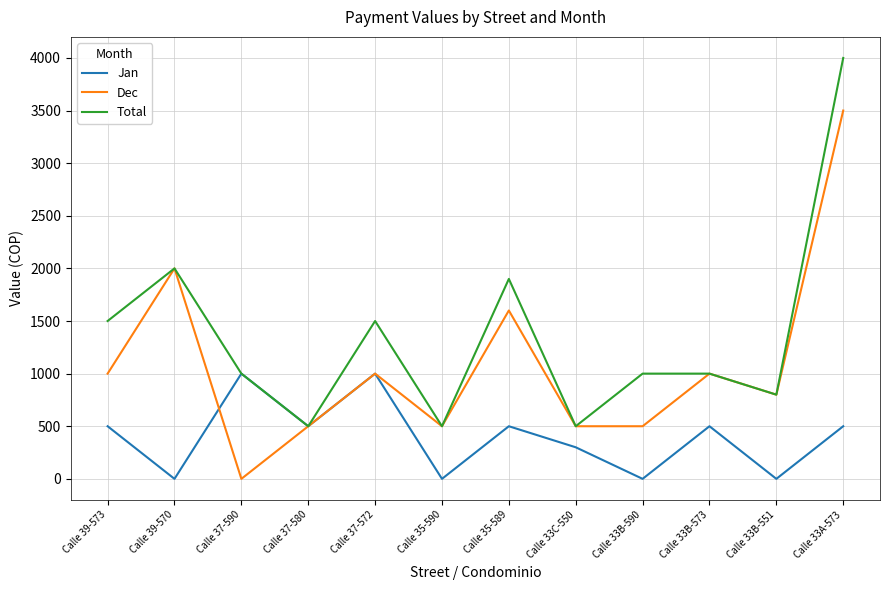

Does the chart have visible grid lines?

Yes